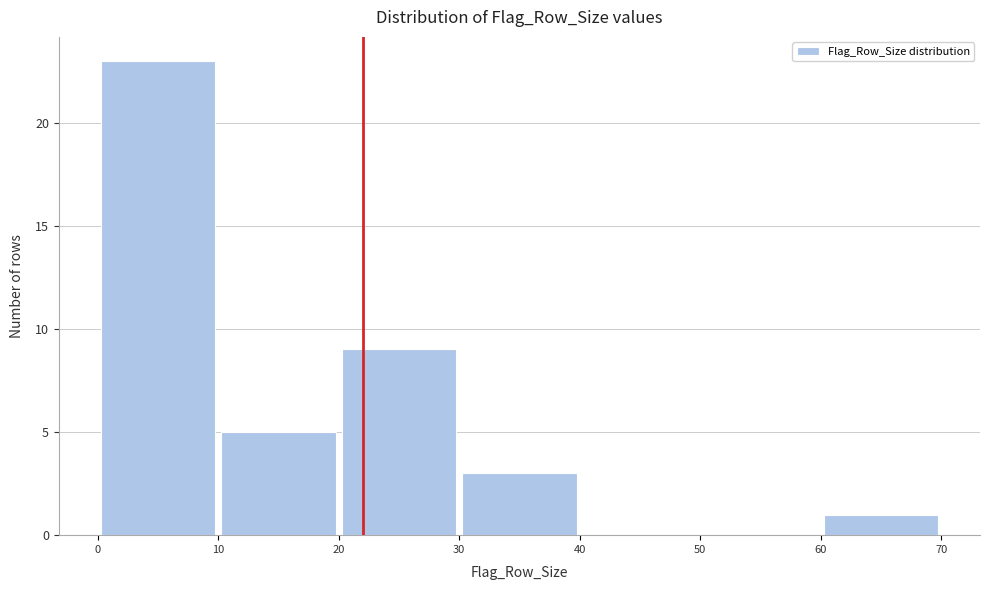

Reading left to right, transcribe this chart: for each bar, give the range it covers on the x-axis and its height. The values are not printed on the chart, so give them approximately, as read against the axis.

0 to 10: 23
10 to 20: 5
20 to 30: 9
30 to 40: 3
40 to 50: 0
50 to 60: 0
60 to 70: 1